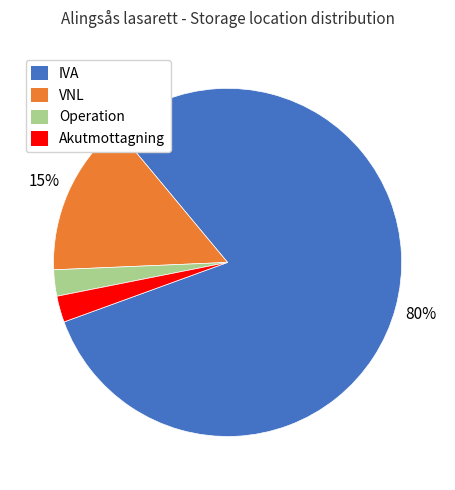

What is the majority slice?

IVA